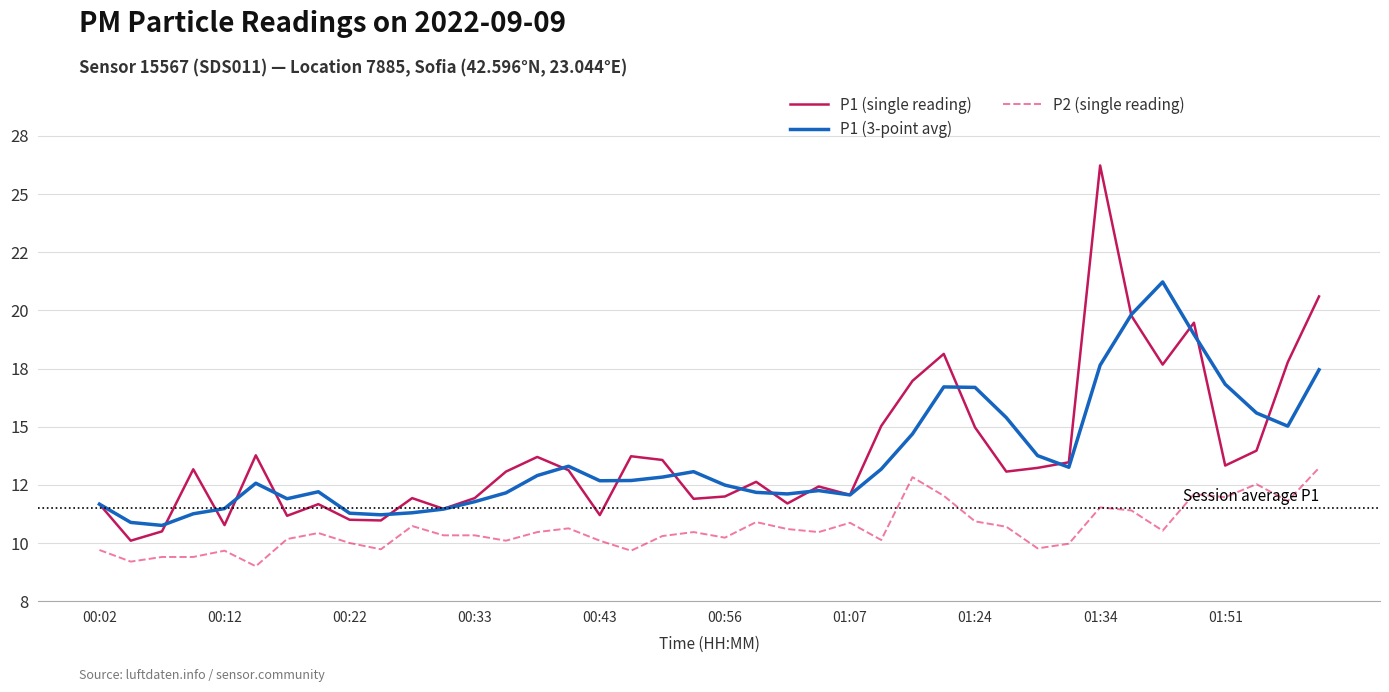

Rank the series by their maximum value, from highest to lowest.

P1 (single reading), P1 (3-point avg), P2 (single reading)